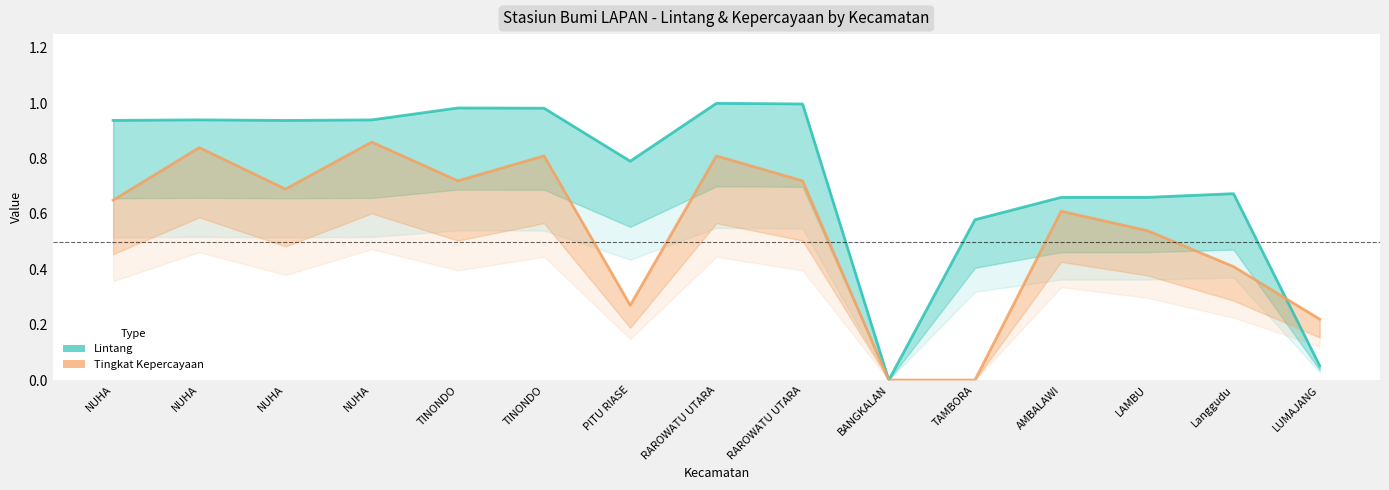

At which label does Lintang reach its peak?

RAROWATU UTARA